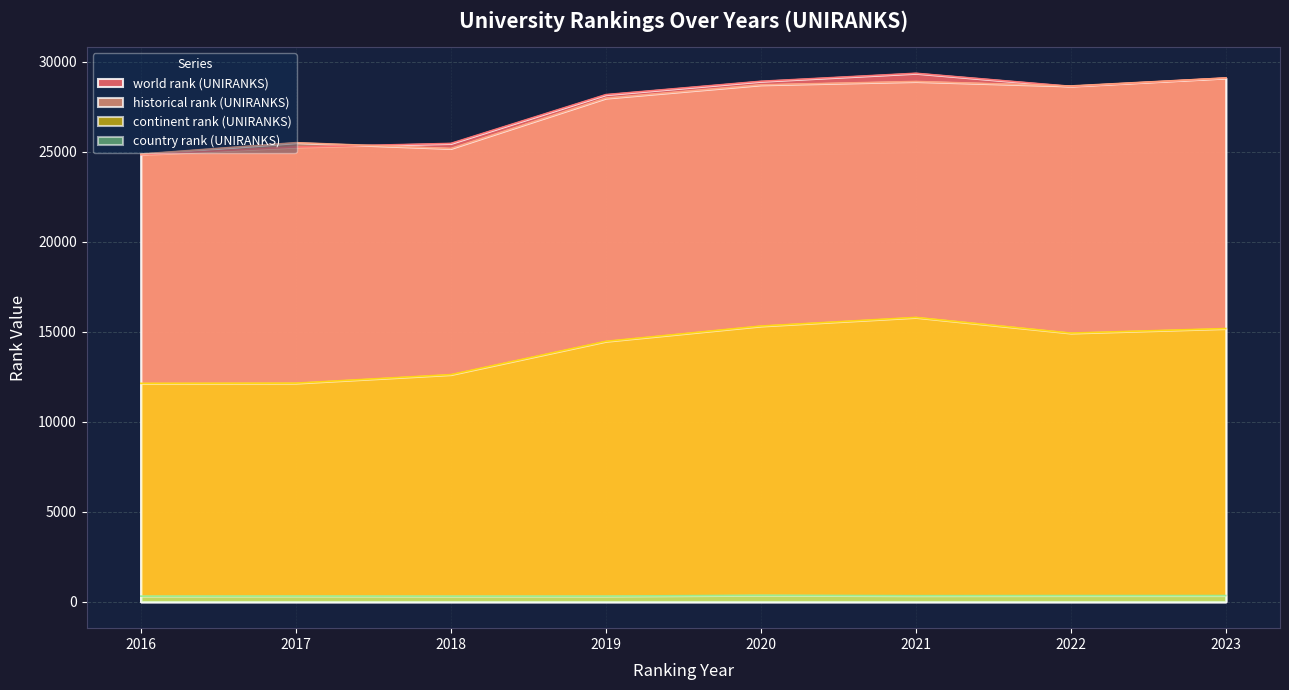

Is the value of country rank (UNIRANKS) at 2021 greater than the value of world rank (UNIRANKS) at 2020?

No